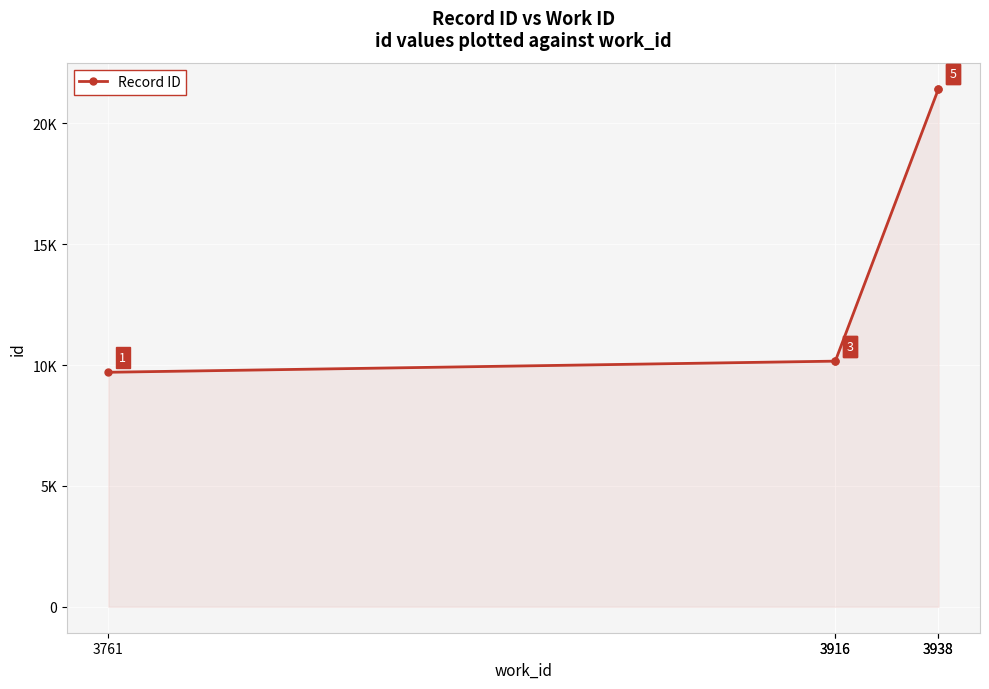

How many series are shown in this chart?

1